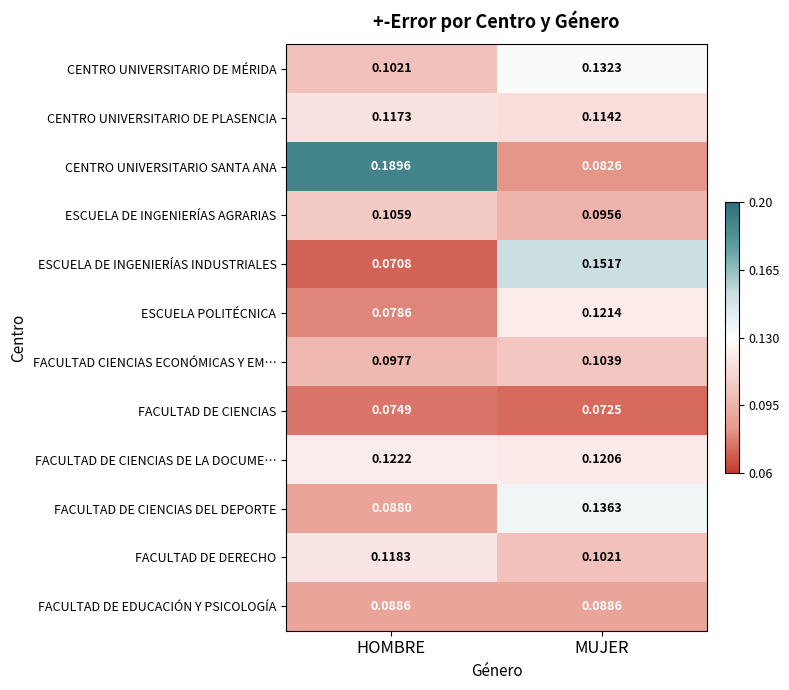

Is the value of CENTRO UNIVERSITARIO DE MÉRIDA at MUJER greater than the value of FACULTAD DE EDUCACIÓN Y PSICOLOGÍA at HOMBRE?

Yes